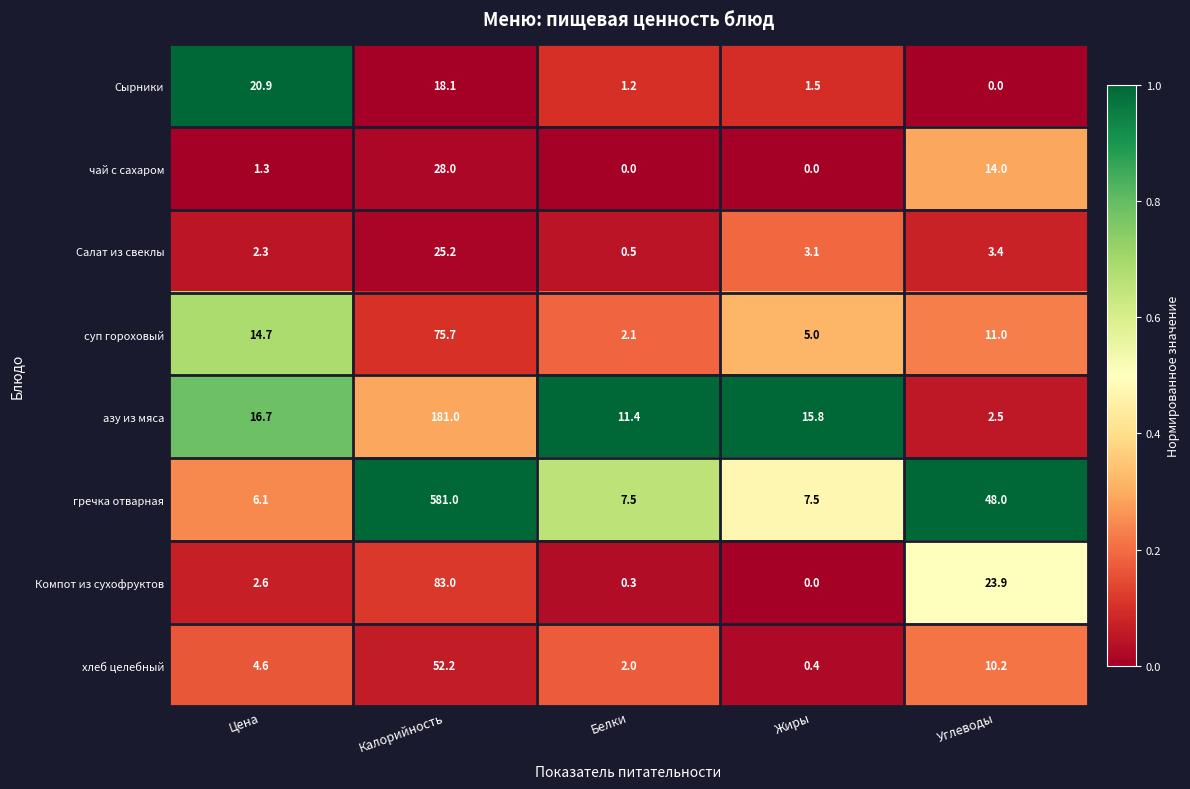

How many series are shown in this chart?

8